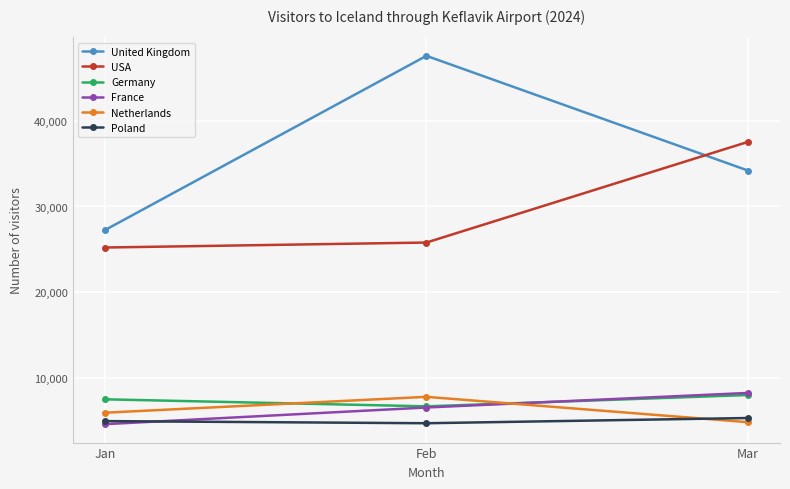

How many distinct data groups are displayed?

6